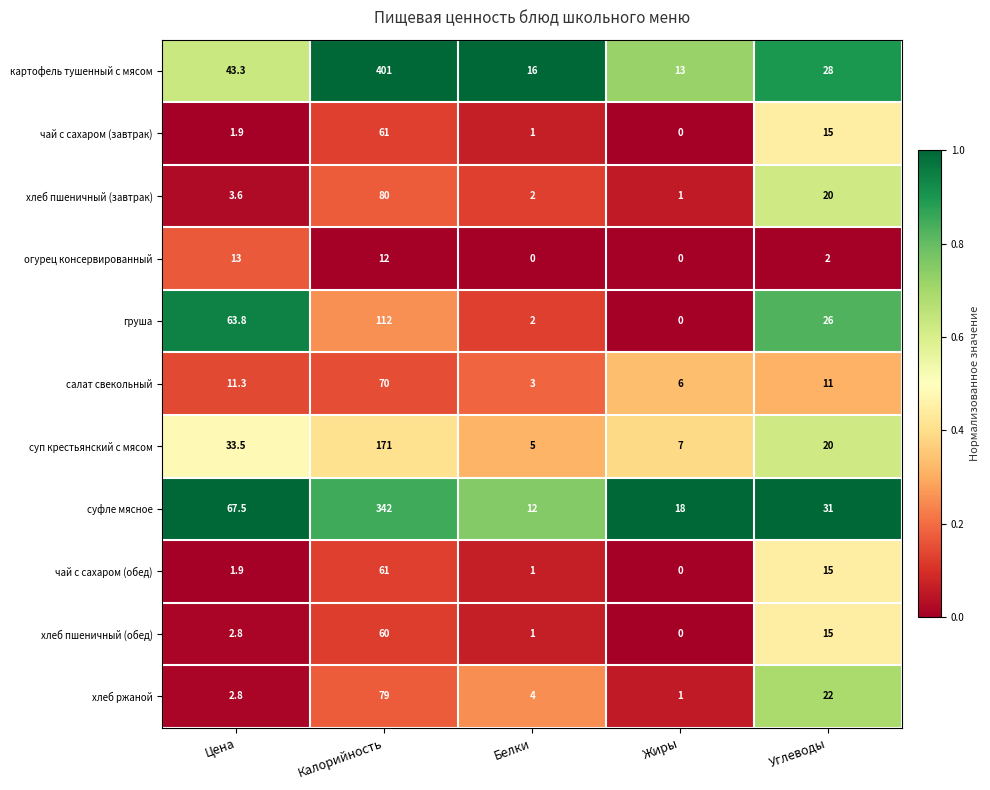

What is the maximum value shown in the chart?

401.0